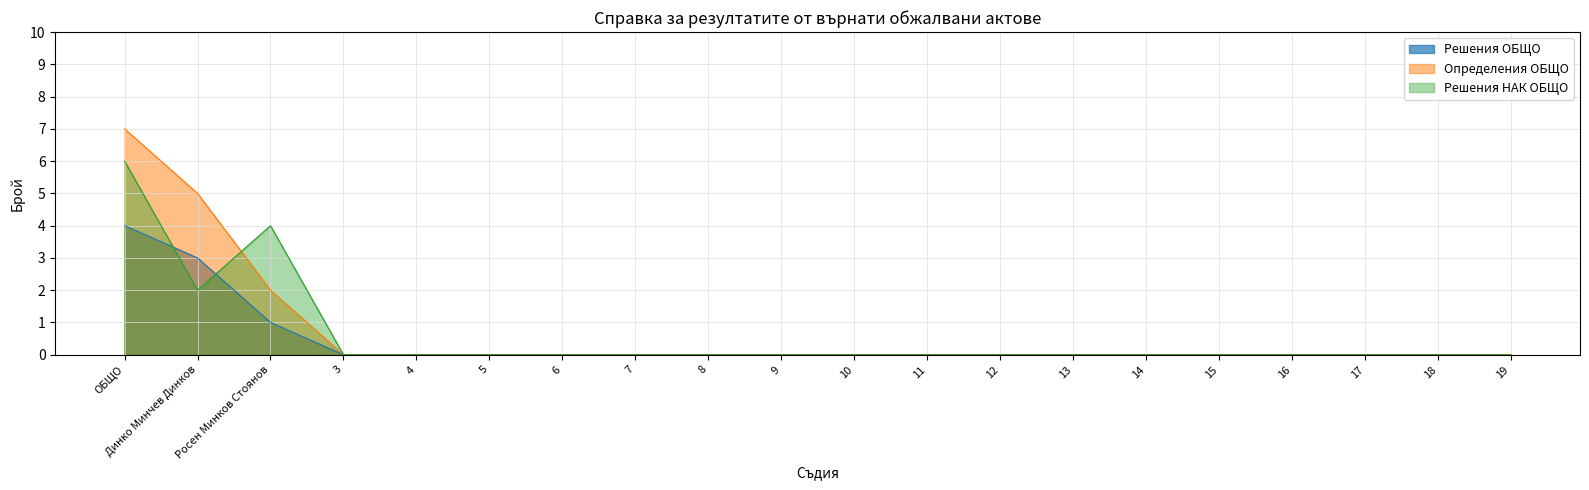

What is the sum of the Определения ОБЩО values at Динко Минчев Динков and 18?

5